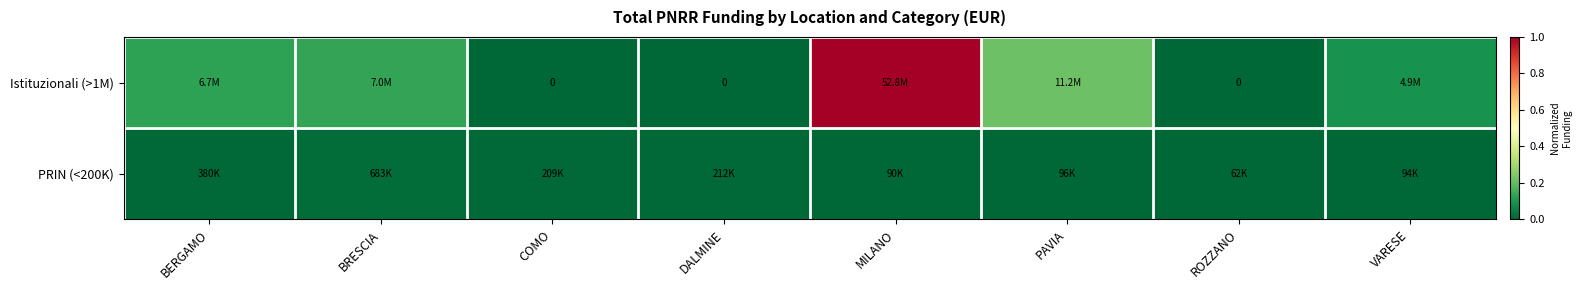

At which label does PRIN (<200K) reach its minimum?

ROZZANO